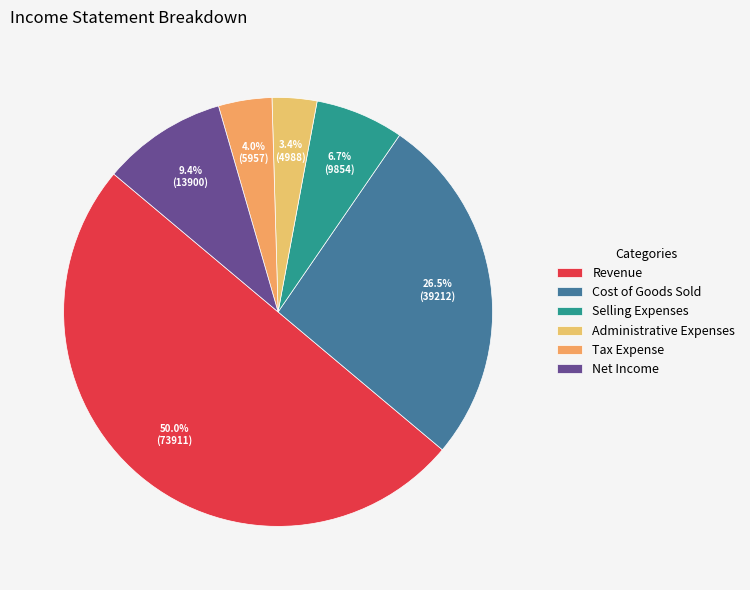

What is the total percentage of Net Income and Selling Expenses?

16.1%